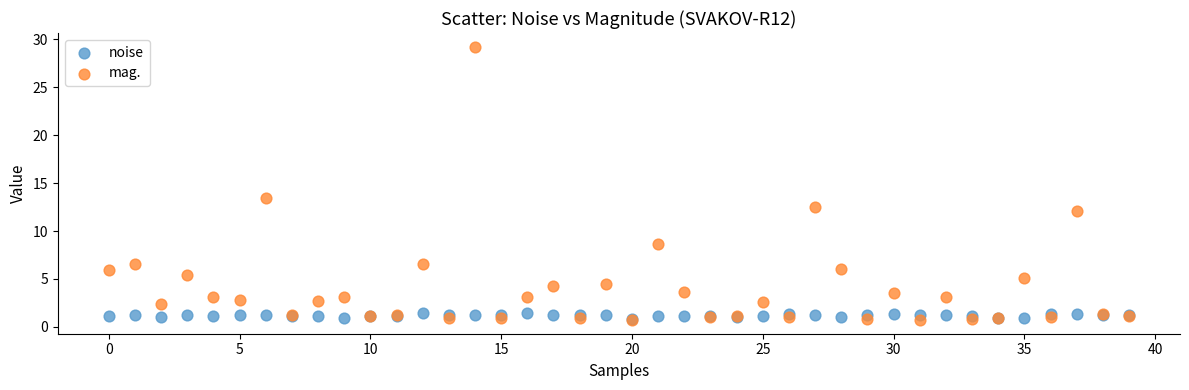

In the mag. series, what Y value is closest to 14?

13.4